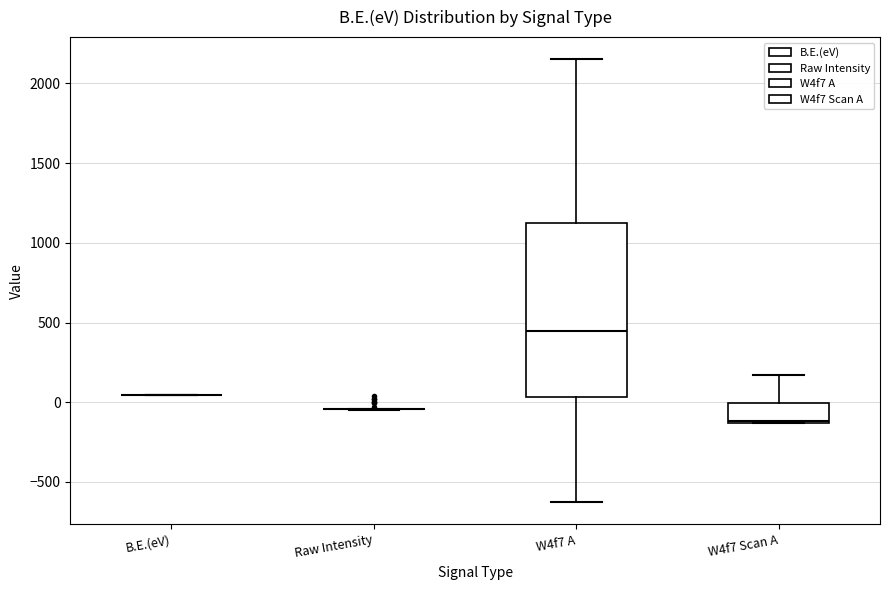

Reading left to right, read every box against the y-axis: the position of its median line, the range the box covers, and the ends of its whiskers. The values are not printed on the chart, so give them approximately, as read against the axis.

B.E.(eV): box collapsed to a line at 50, whiskers 50 to 50
Raw Intensity: box collapsed to a line at -50, whiskers -50 to -50
W4f7 A: median 450, box 50 to 1100, whiskers -650 to 2150
W4f7 Scan A: median -100, box -150 to 0, whiskers -150 to 150